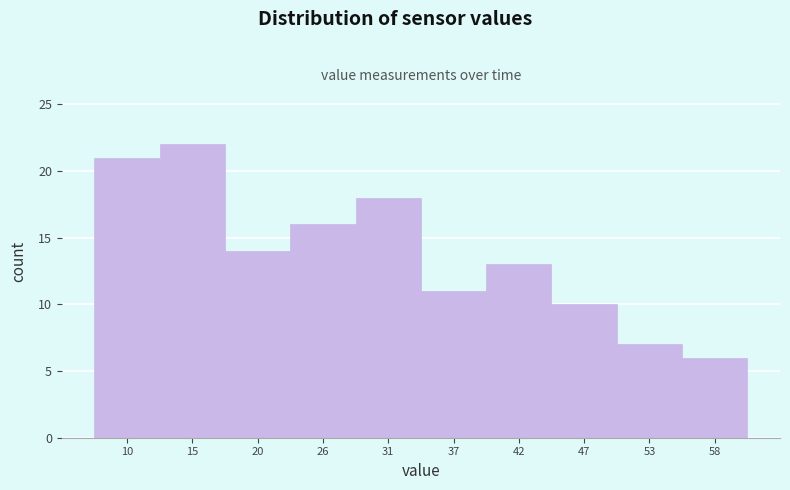

Reading right to left, extract all data points from this chart.

6	7	10	13	11	18	16	14	22	21